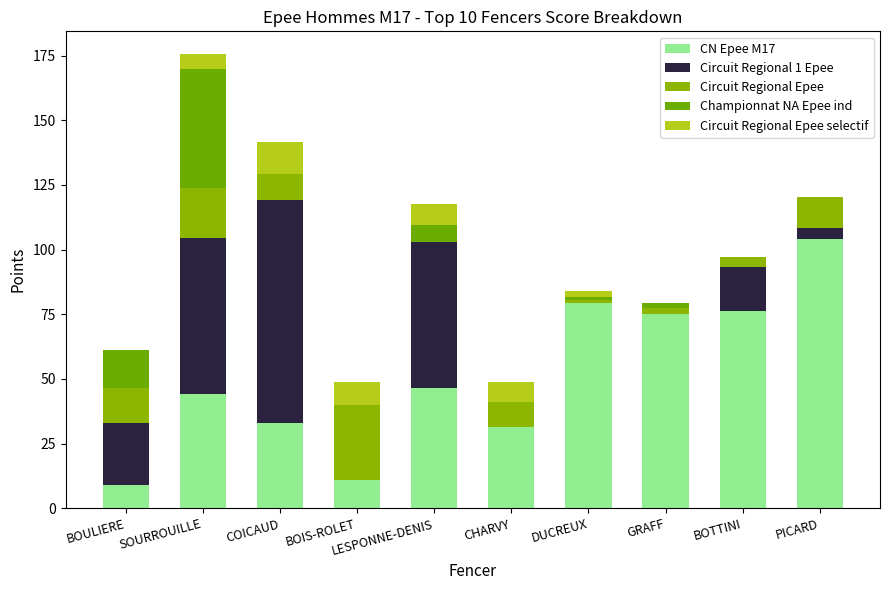

How many series are shown in this chart?

5